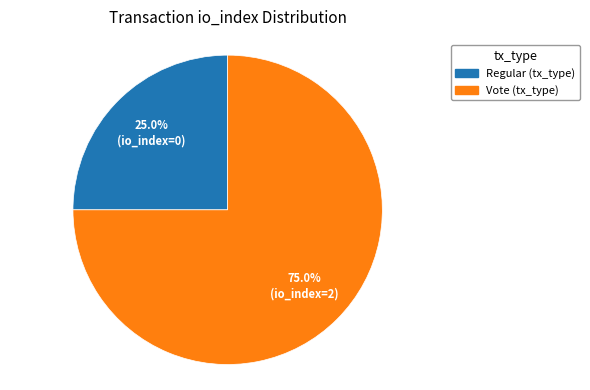

Is there a majority slice in this chart?

Yes